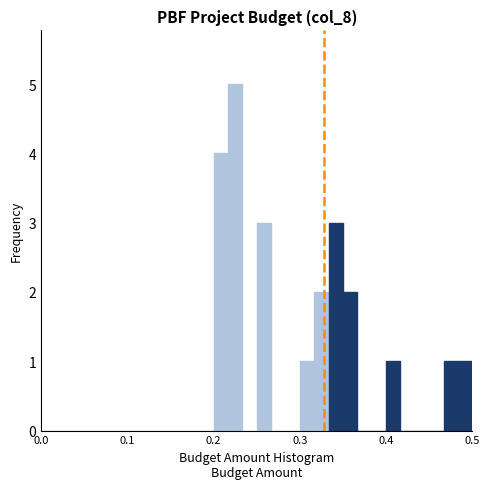

Around what value on the x-axis is the tallest bar? Give the approximate position of its centre, as read against the axis.

0.23